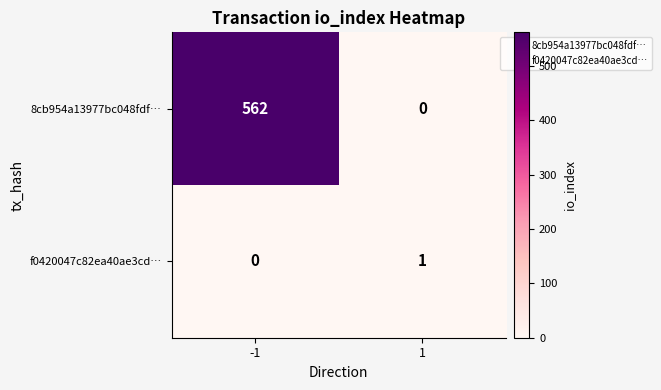

Which series has the widest spread of values?

8cb954a13977bc048fdf…